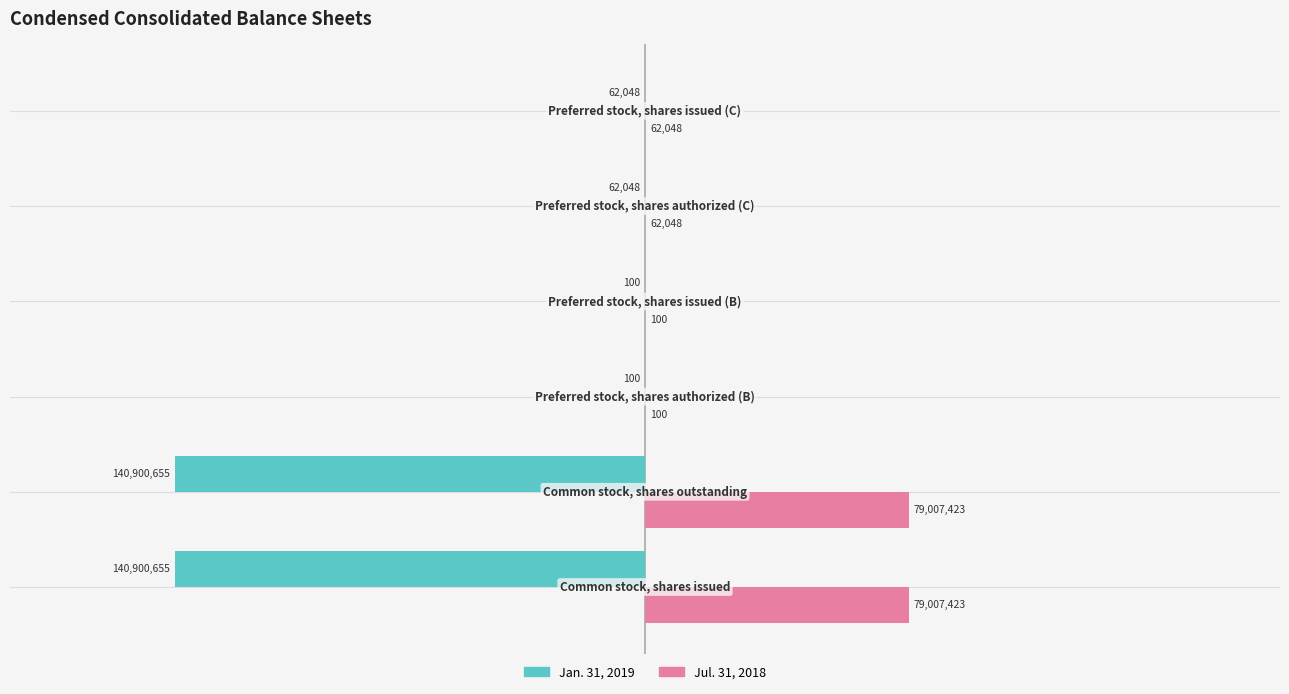

What is the highest value of the Jul. 31, 2018 series?

79007423